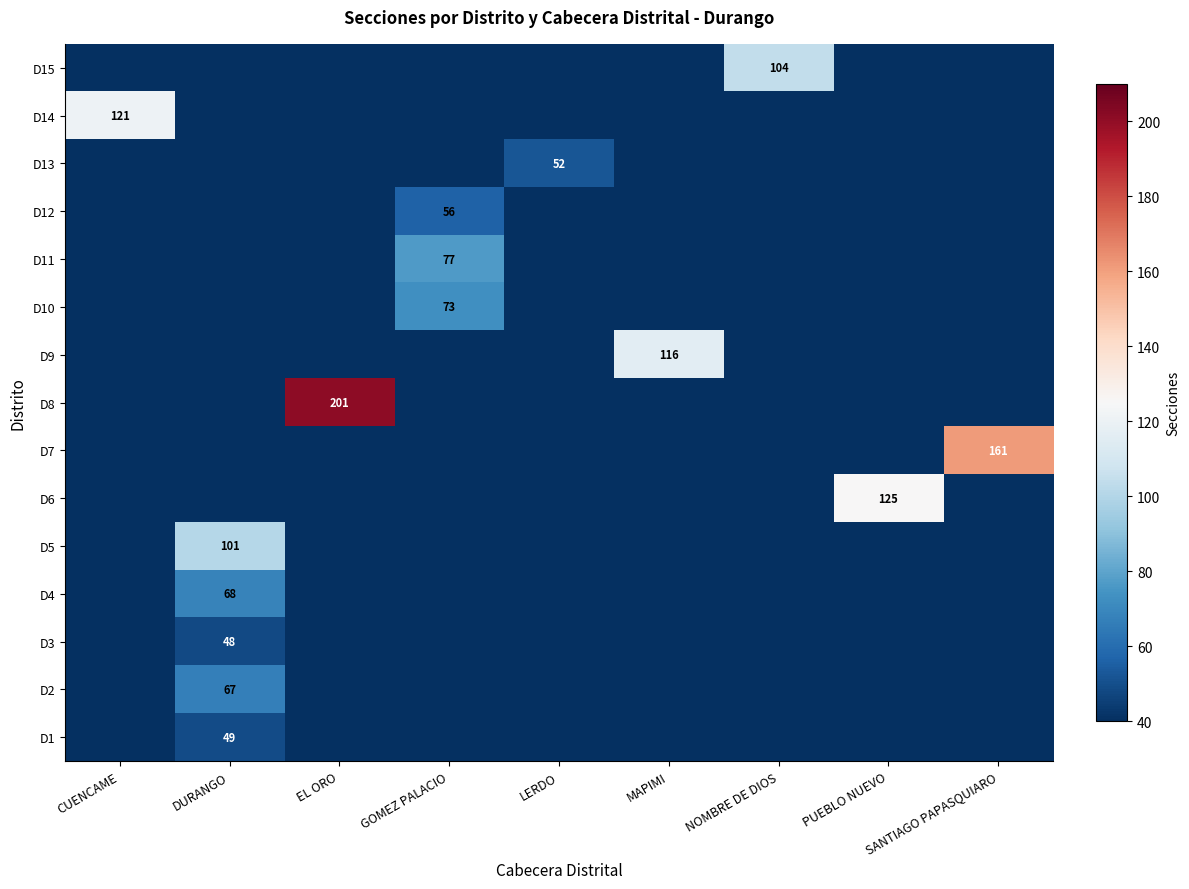

Between SANTIAGO PAPASQUIARO and GOMEZ PALACIO, which is larger?

SANTIAGO PAPASQUIARO